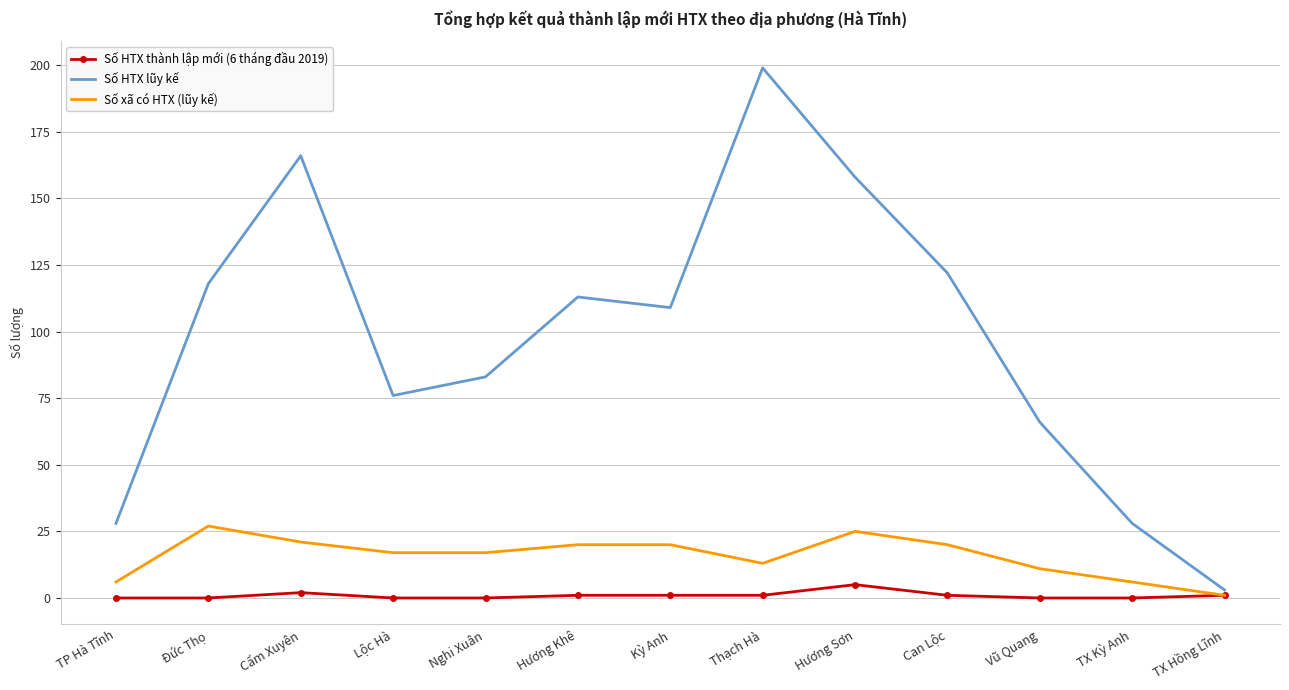

How many series are shown in this chart?

3